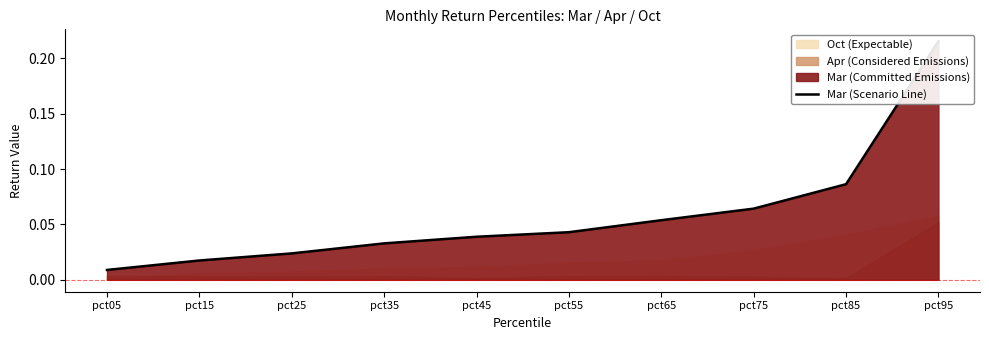

Which category has the lowest value across all series?

pct05